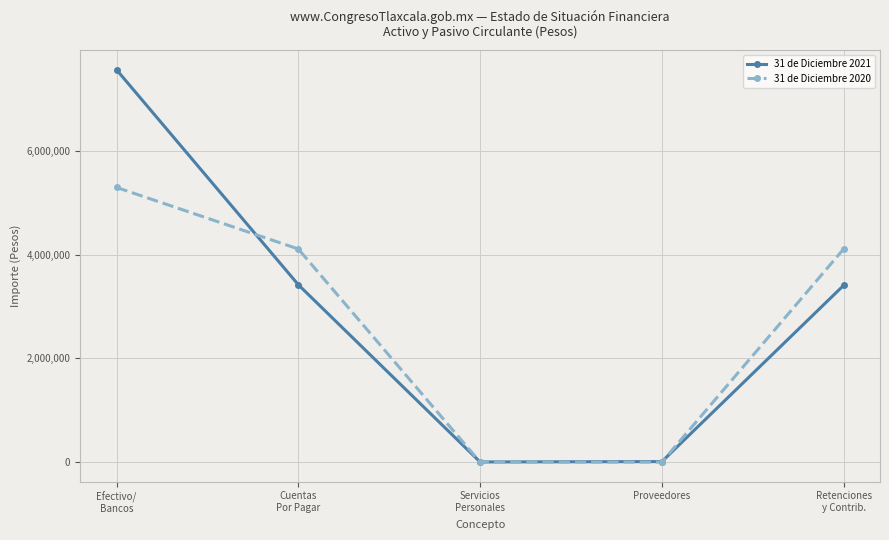

What is the highest value of the 31 de Diciembre 2021 series?

7564137